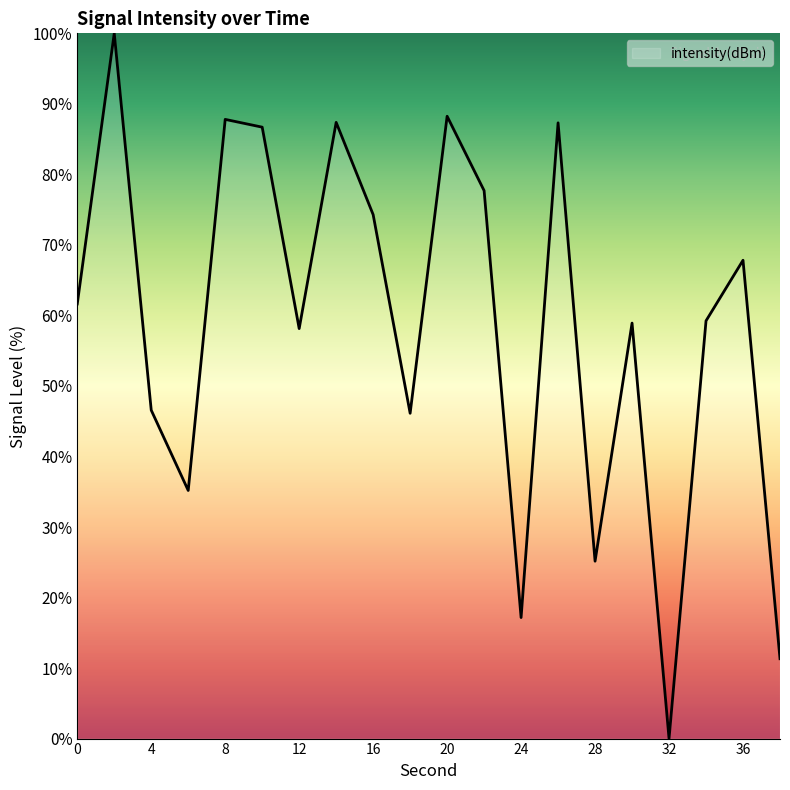

What is the greatest value displayed?

100.0